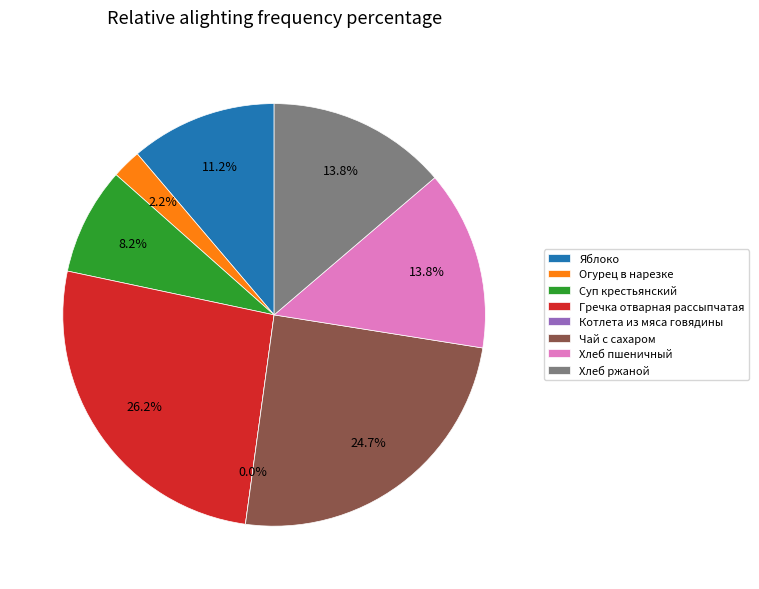

To the nearest percent, what is the combined percentage of Хлеб пшеничный and Котлета из мяса говядины?

14%